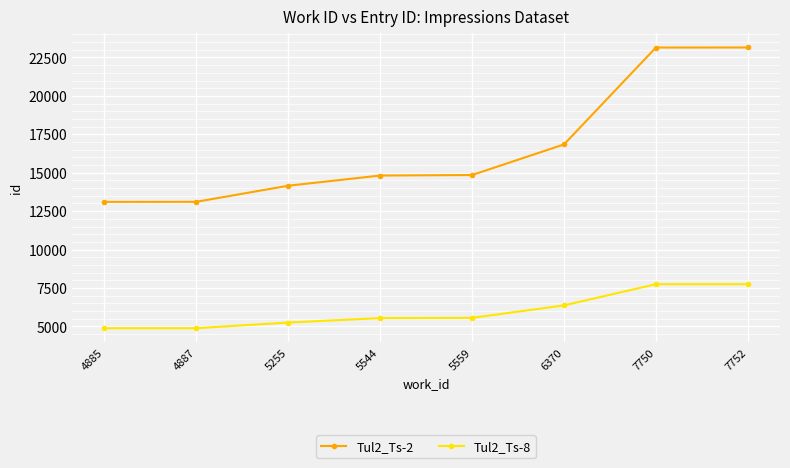

Rank the series at 5544 from highest to lowest value.

Tul2_Ts-2, Tul2_Ts-8